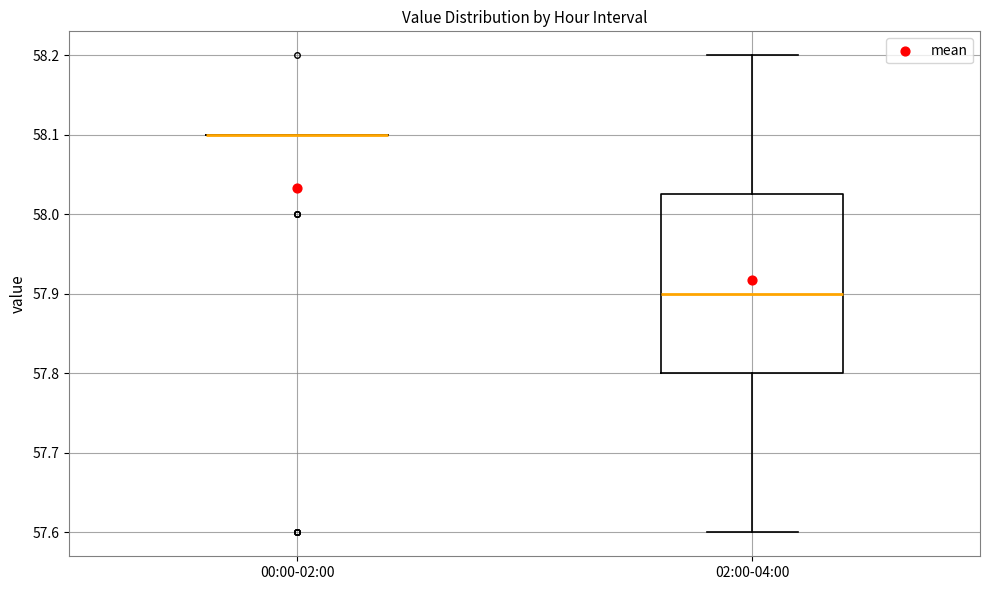

Reading left to right, transcribe this box plot: for each box, give where its median line is, the range the box spans, and where its two whiskers end, as read against the y-axis. The values are not printed on the chart, so give them approximately, as read against the axis.

00:00-02:00: box collapsed to a line at 58.10, whiskers 58.10 to 58.10
02:00-04:00: median 57.90, box 57.80 to 58.03, whiskers 57.60 to 58.20